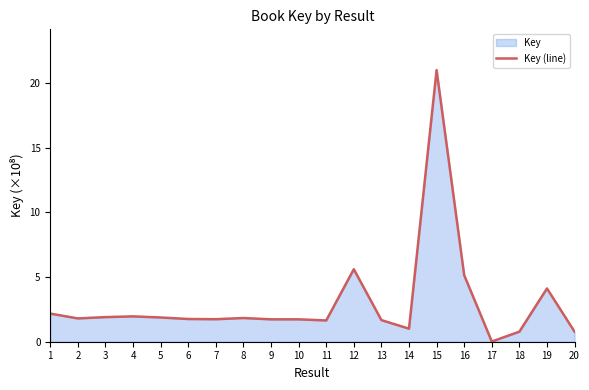

What is the sum of the values at 19 and 5?

6.0